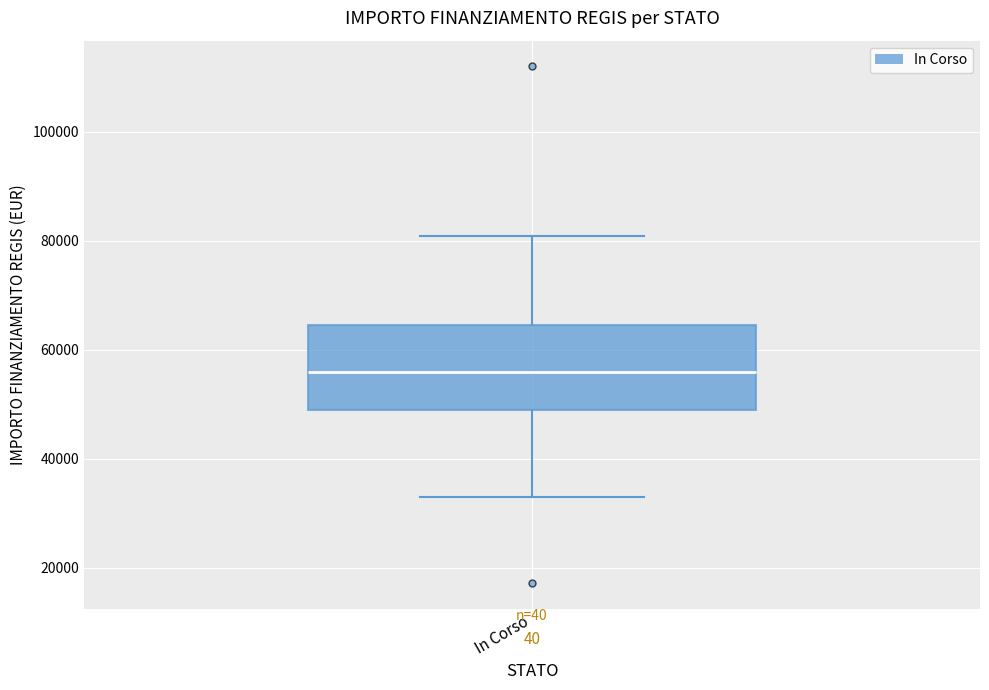

Where is the lower edge of the box for In Corso on the y-axis? The values are not printed on the chart, so give them approximately, as read against the axis.

50000